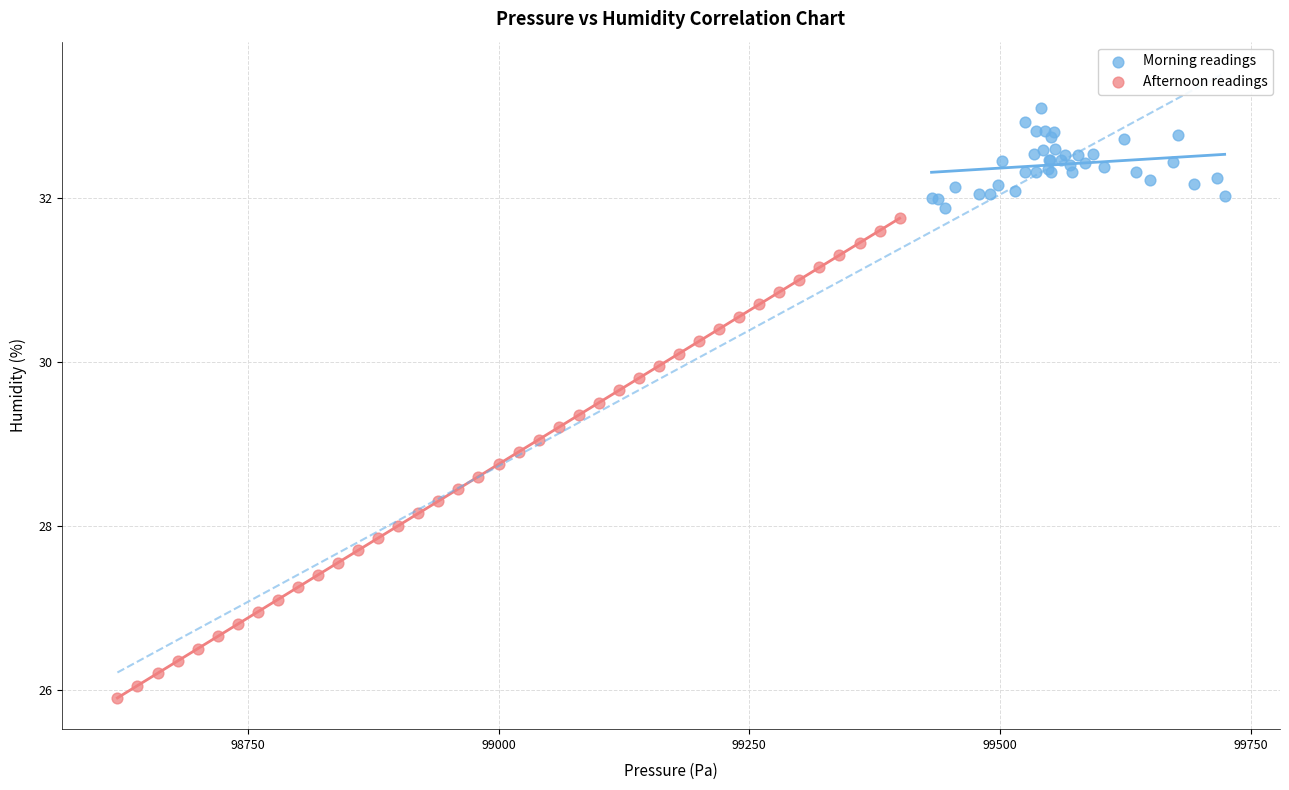

Which series has the largest Y range (max minus min)?

Afternoon readings